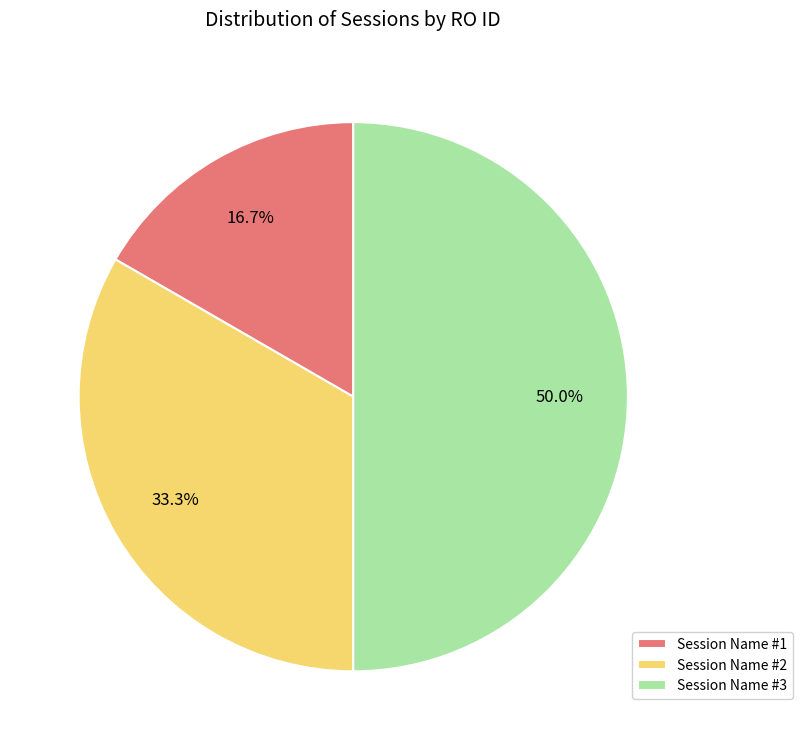

How many segments does this pie chart have?

3